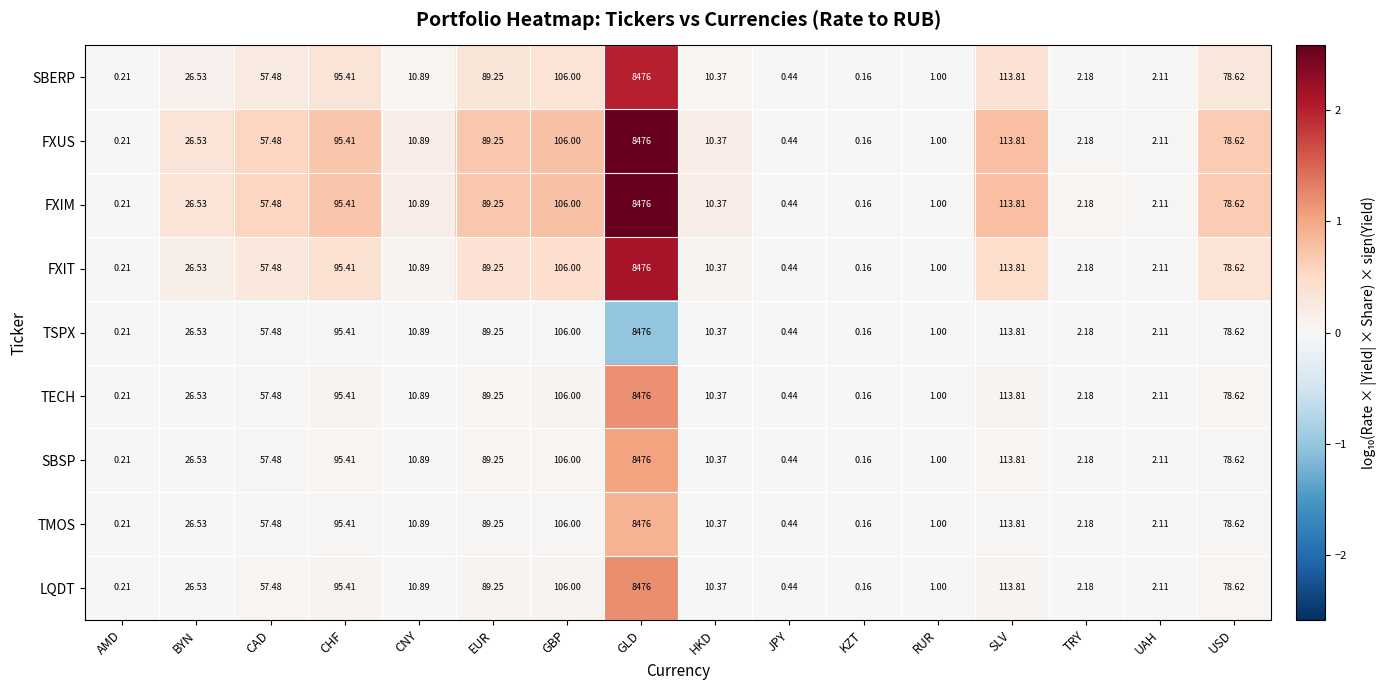

Which label corresponds to the smallest value in the chart?

KZT